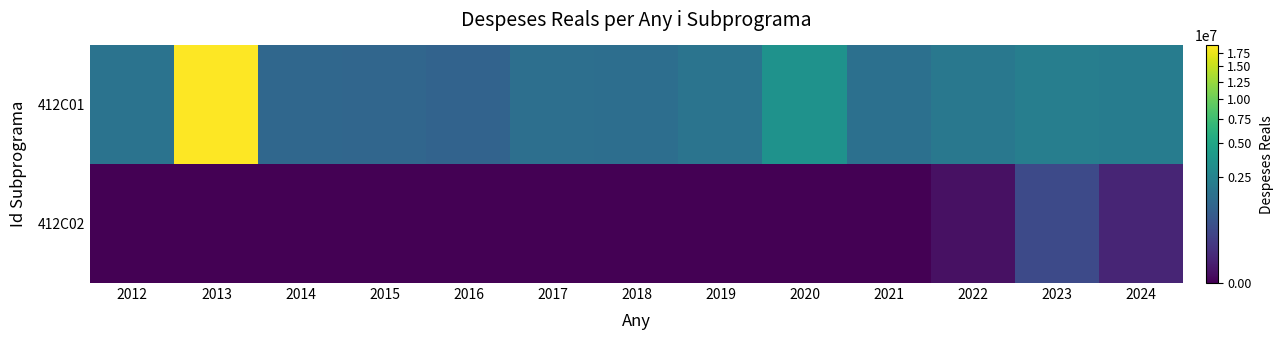

At which category does the chart reach its minimum across all series?

2012